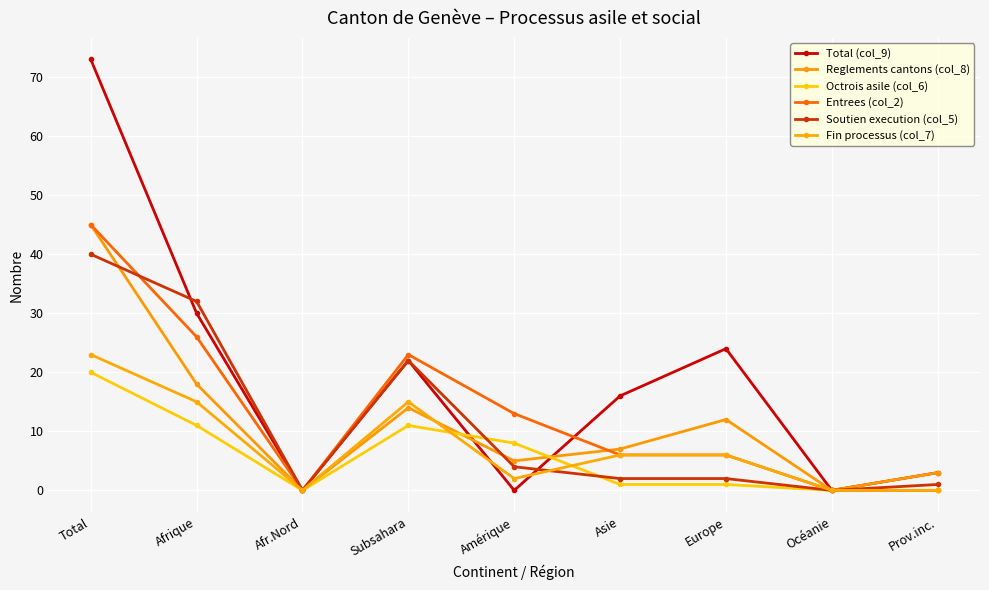

Reading right to left, list all the values displayed in this chart.

Total (col_9): Prov.inc.=3	Océanie=0	Europe=24	Asie=16	Amérique=0	Subsahara=22	Afr.Nord=0	Afrique=30	Total=73
Reglements cantons (col_8): Prov.inc.=3	Océanie=0	Europe=12	Asie=7	Amérique=5	Subsahara=14	Afr.Nord=0	Afrique=18	Total=45
Octrois asile (col_6): Prov.inc.=0	Océanie=0	Europe=1	Asie=1	Amérique=8	Subsahara=11	Afr.Nord=0	Afrique=11	Total=20
Entrees (col_2): Prov.inc.=0	Océanie=0	Europe=6	Asie=6	Amérique=13	Subsahara=23	Afr.Nord=0	Afrique=26	Total=45
Soutien execution (col_5): Prov.inc.=1	Océanie=0	Europe=2	Asie=2	Amérique=4	Subsahara=22	Afr.Nord=0	Afrique=32	Total=40
Fin processus (col_7): Prov.inc.=0	Océanie=0	Europe=6	Asie=6	Amérique=2	Subsahara=15	Afr.Nord=0	Afrique=15	Total=23